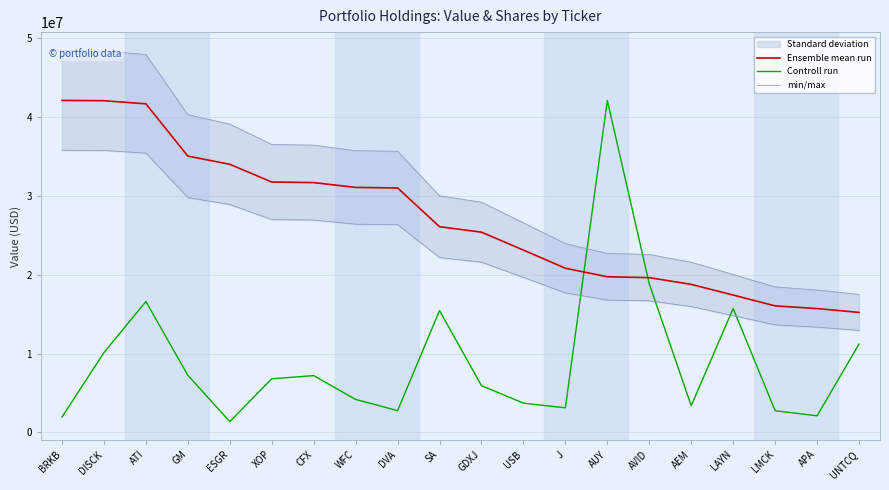

How many lines are shown in the chart?

3